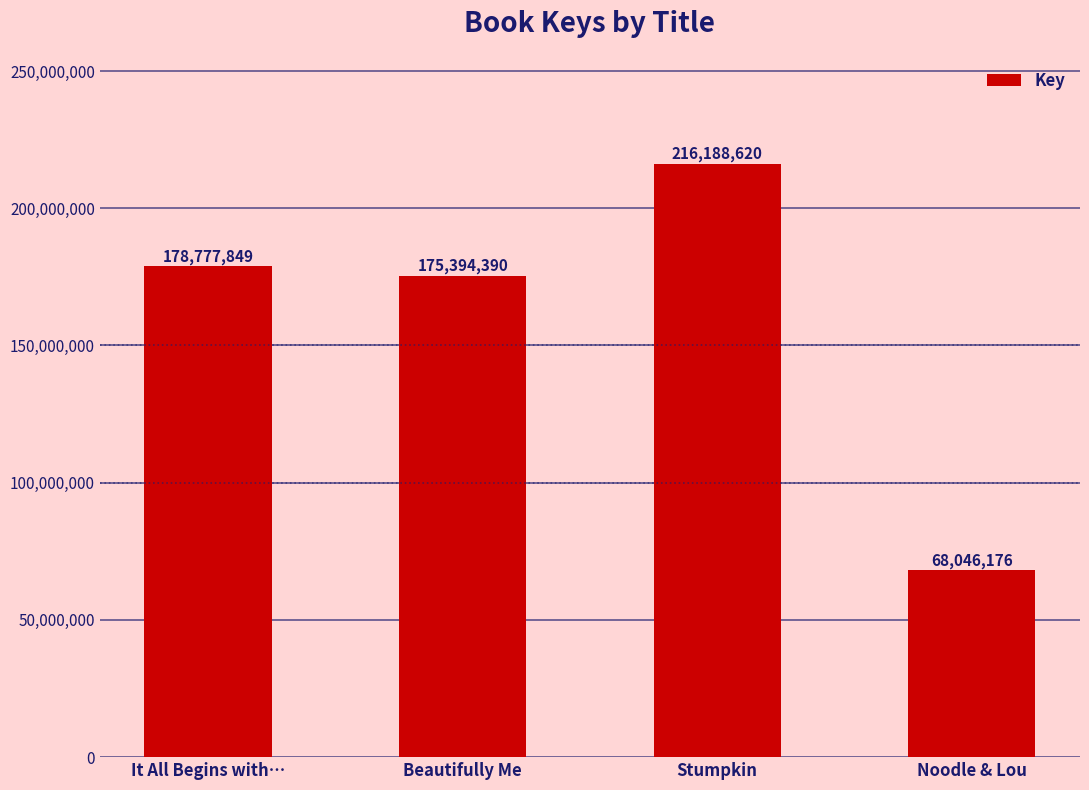

Does the chart contain stacked bars?

No